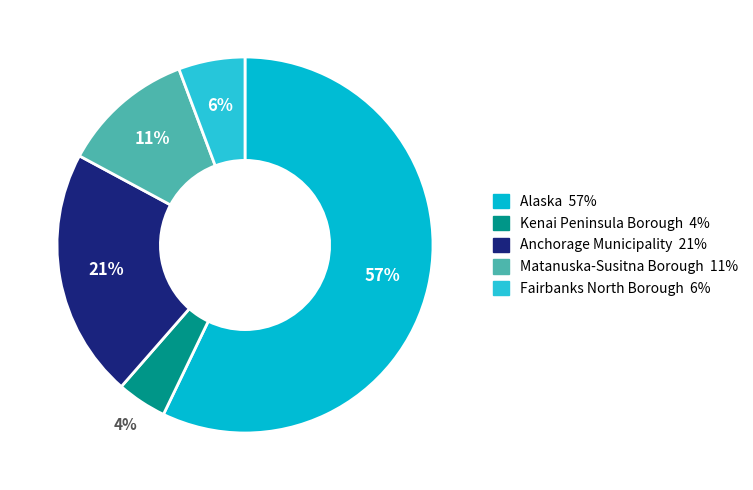

How many slices are in this pie chart?

5